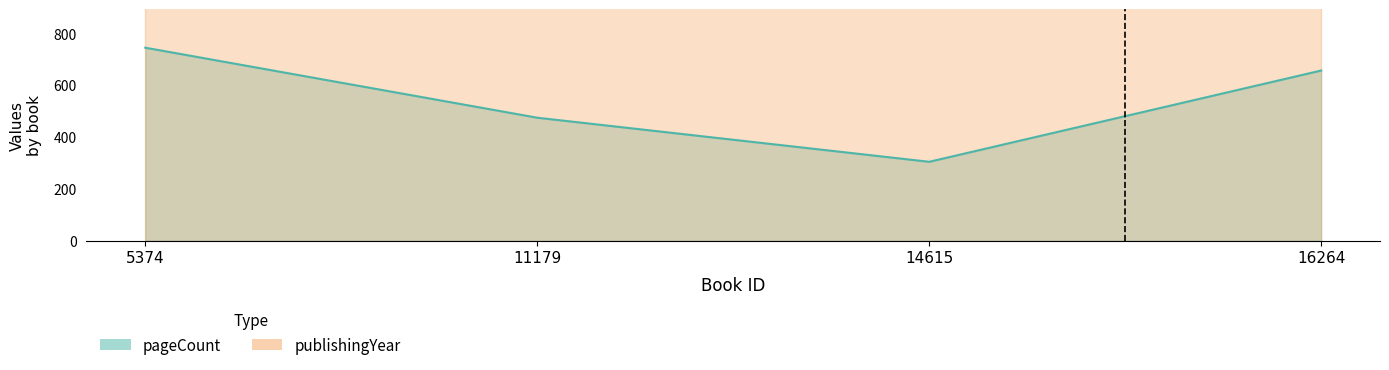

What is the value of the 1st point from the left?

744